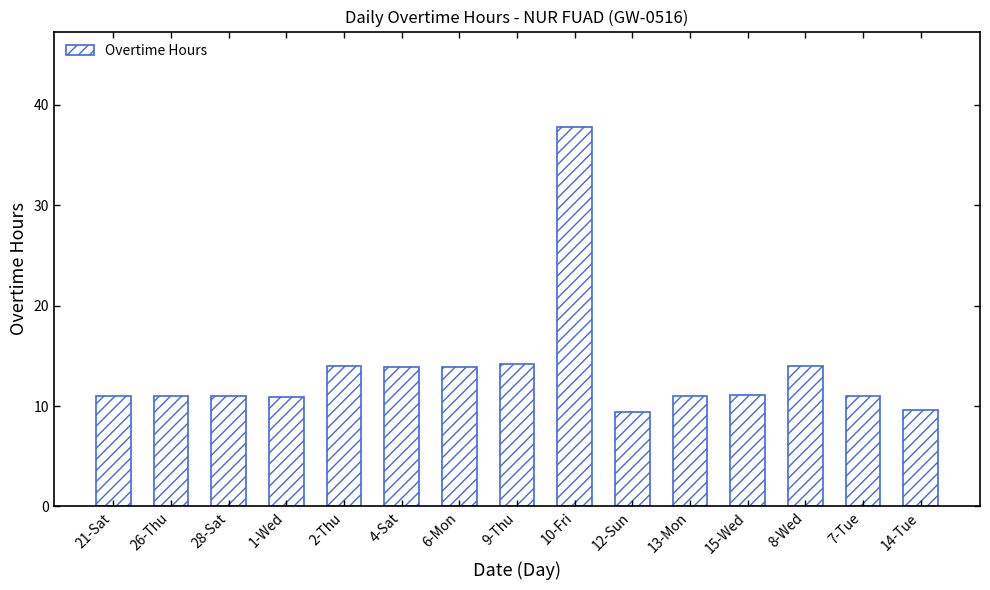

The value at 9-Thu is 14.2. True or false?

True